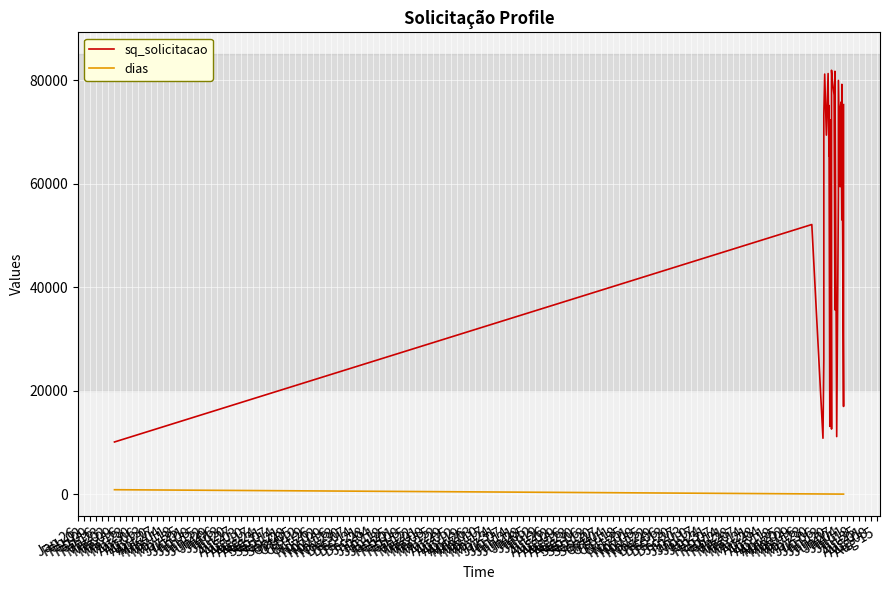

Reading left to right, transcribe all the data shown in this chart.

sq_solicitacao: 10080	52108	10802	26006	73269	81181	69385	81276	65413	75104	13093	69063	72343	12583	81919	79836	77121	35620	72779	81717	11124	57672	79953	59421	65052	71414	71777	74228	75769	53016	78435	79192	16951	18020	20910	20988	24982	75172	75209	75279
dias: 854	41	28	27	27	26	24	22	21	21	20	19	19	18	18	17	15	14	14	14	12	10	10	8	8	8	8	8	7	6	6	6	4	4	4	4	4	4	4	4